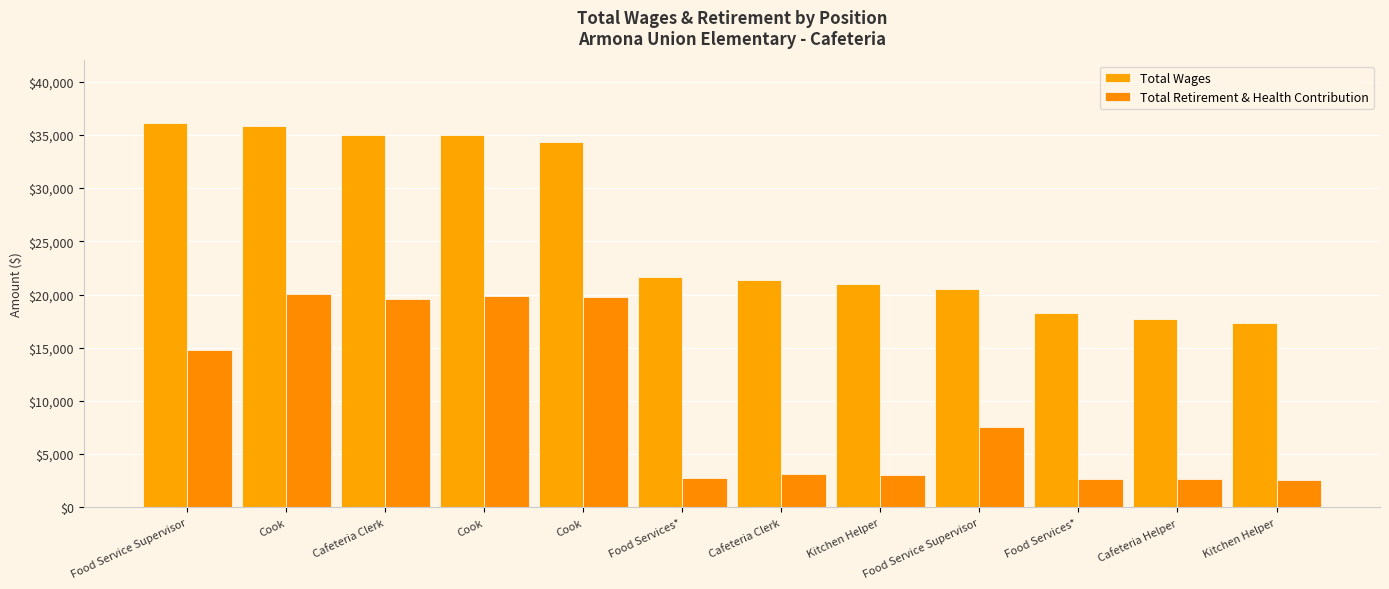

Reading right to left, list all the values displayed in this chart.

Total Wages: Kitchen Helper=17291	Cafeteria Helper=17732	Food Services*=18279	Food Service Supervisor=20514	Kitchen Helper=20969	Cafeteria Clerk=21349	Food Services*=21621	Cook=34295	Cook=34953	Cafeteria Clerk=34973	Cook=35867	Food Service Supervisor=36153
Total Retirement & Health Contribution: Kitchen Helper=2528	Cafeteria Helper=2662	Food Services*=2674	Food Service Supervisor=7551	Kitchen Helper=3063	Cafeteria Clerk=3117	Food Services*=2790	Cook=19796	Cook=19906	Cafeteria Clerk=19594	Cook=20012	Food Service Supervisor=14773